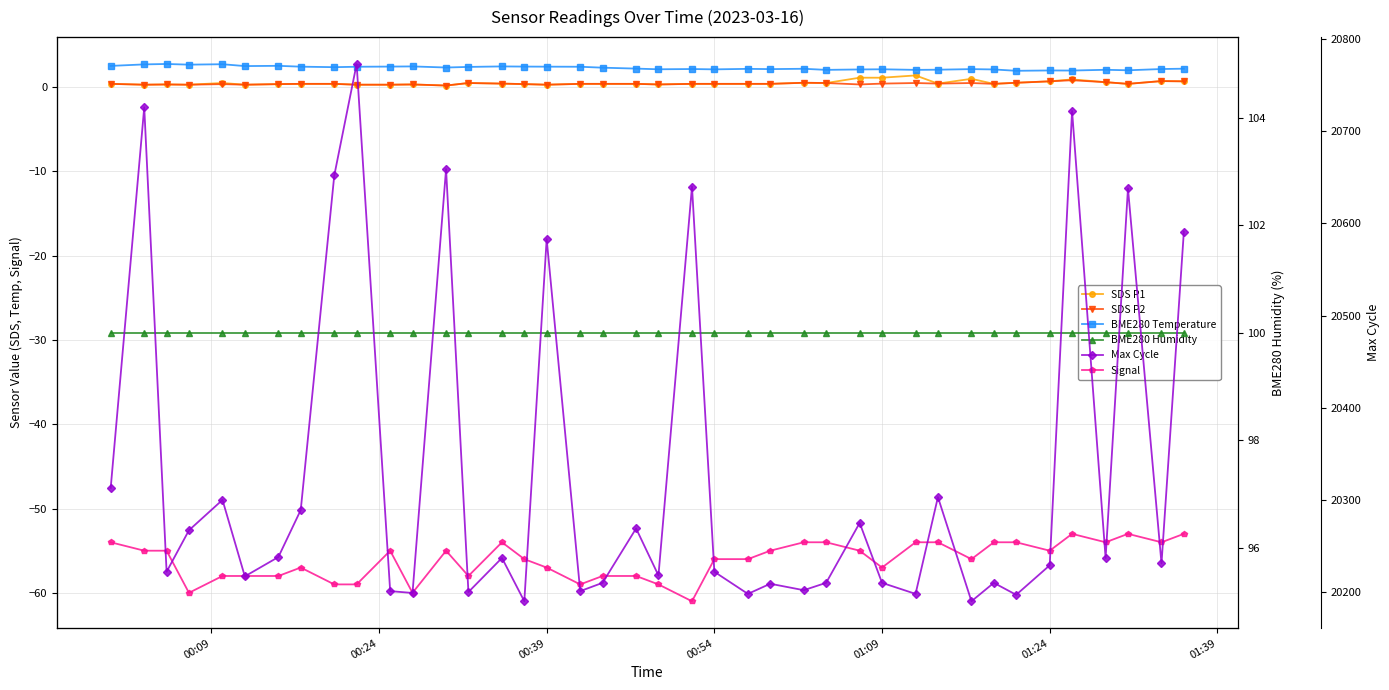

Does the chart display data point markers on the line(s)?

Yes